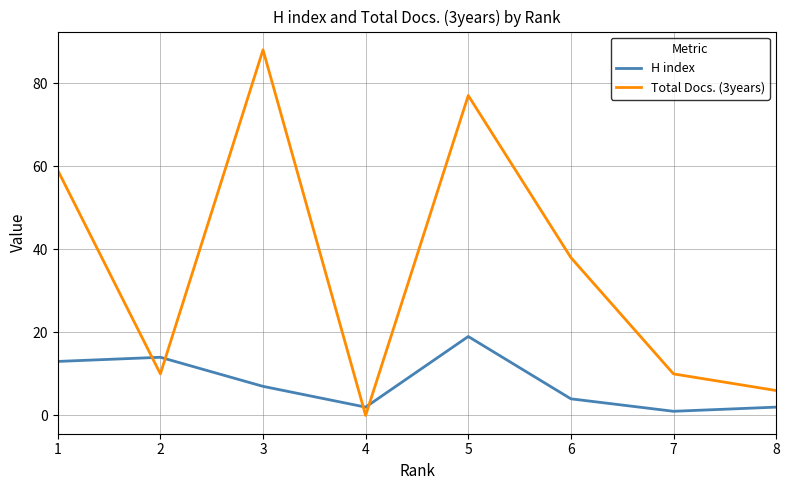

What is the spread (max minus min) of values at 3?

81